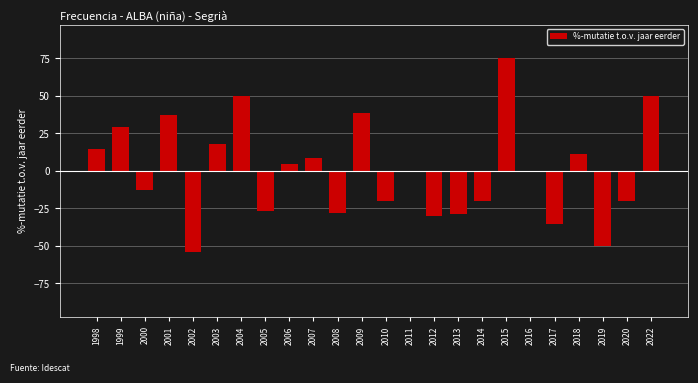

What is the change in value from 2003 to 2020?

-37.6